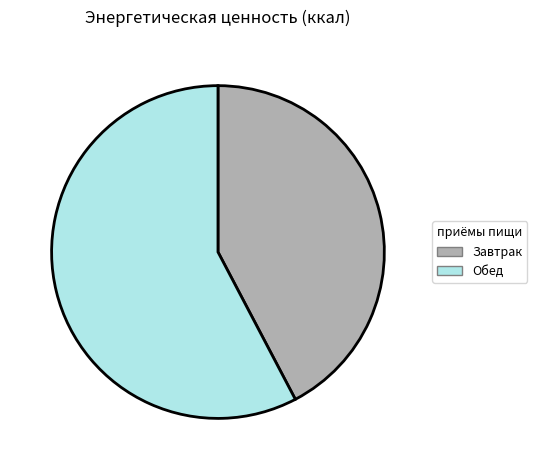

What is the largest slice in the pie chart?

Обед